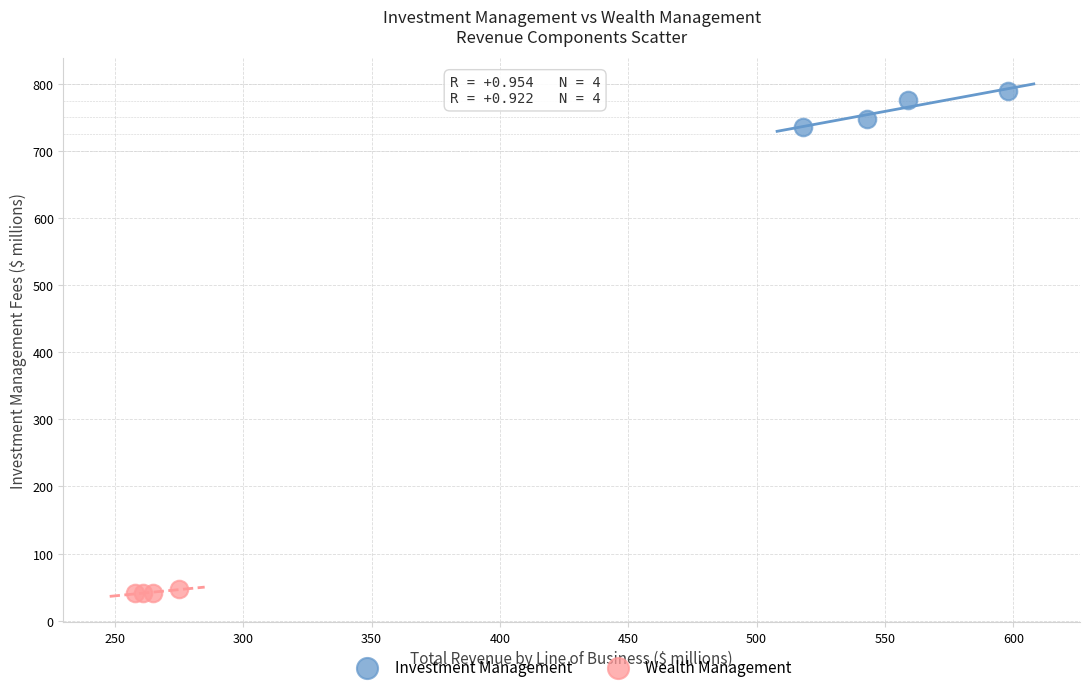

Which series contains the lowest Y value?

Wealth Management